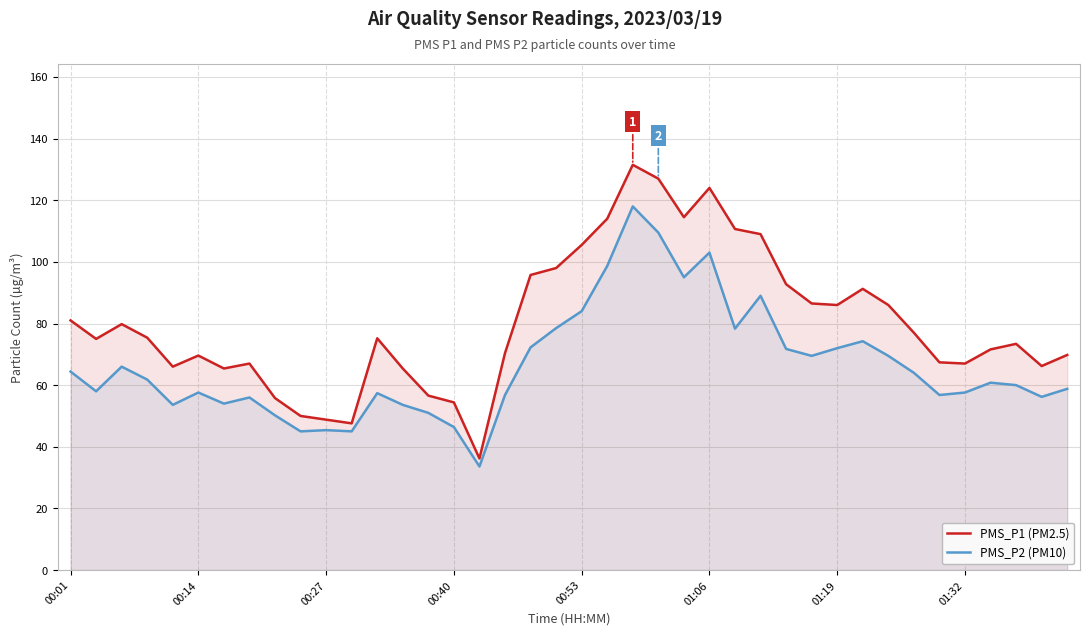

True or false: PMS_P2 (PM10) and PMS_P1 (PM2.5) cross at least once.

False